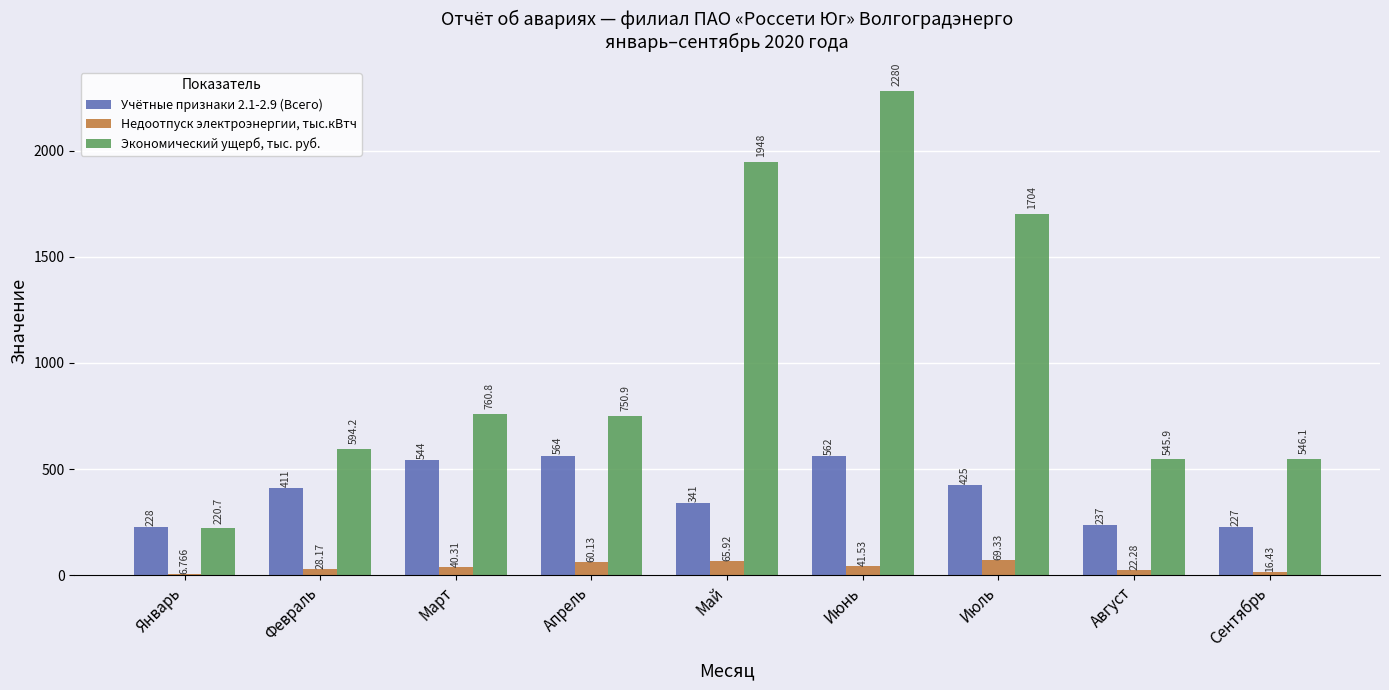

Is it true that Учётные признаки 2.1-2.9 (Всего) equals 341.0 at Май?

True